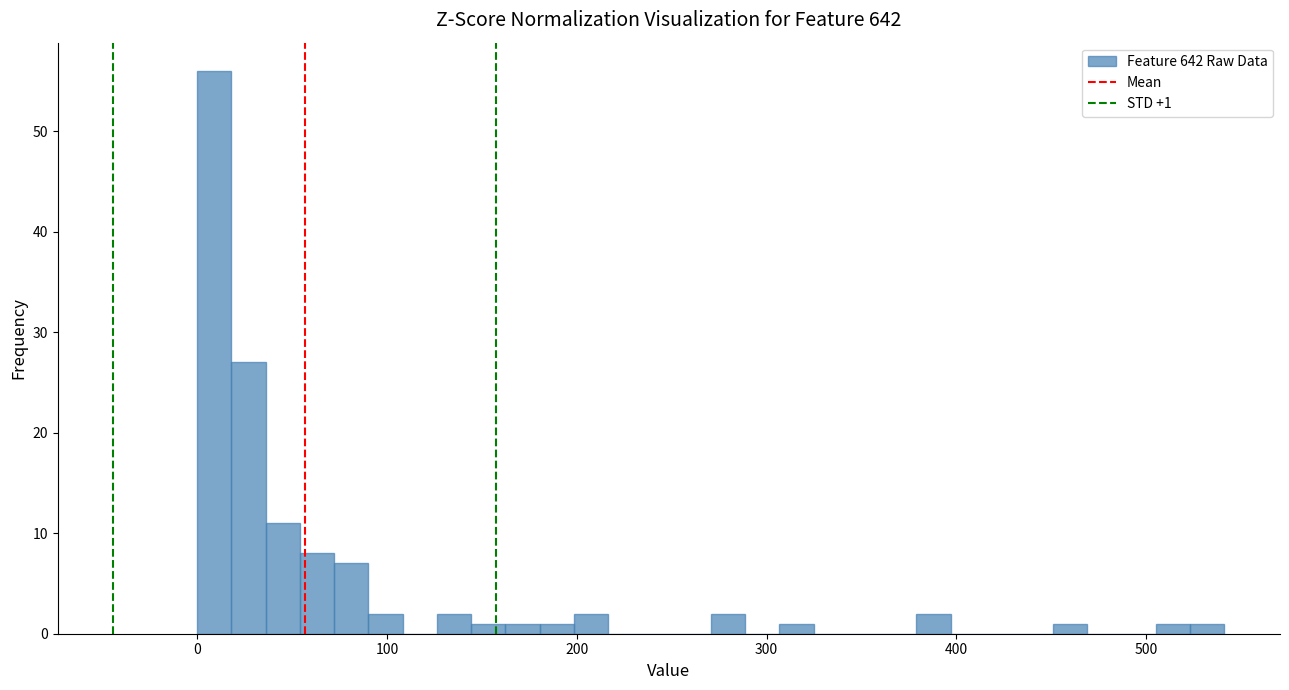

Around what value on the x-axis is the tallest bar? Give the approximate position of its centre, as read against the axis.

10